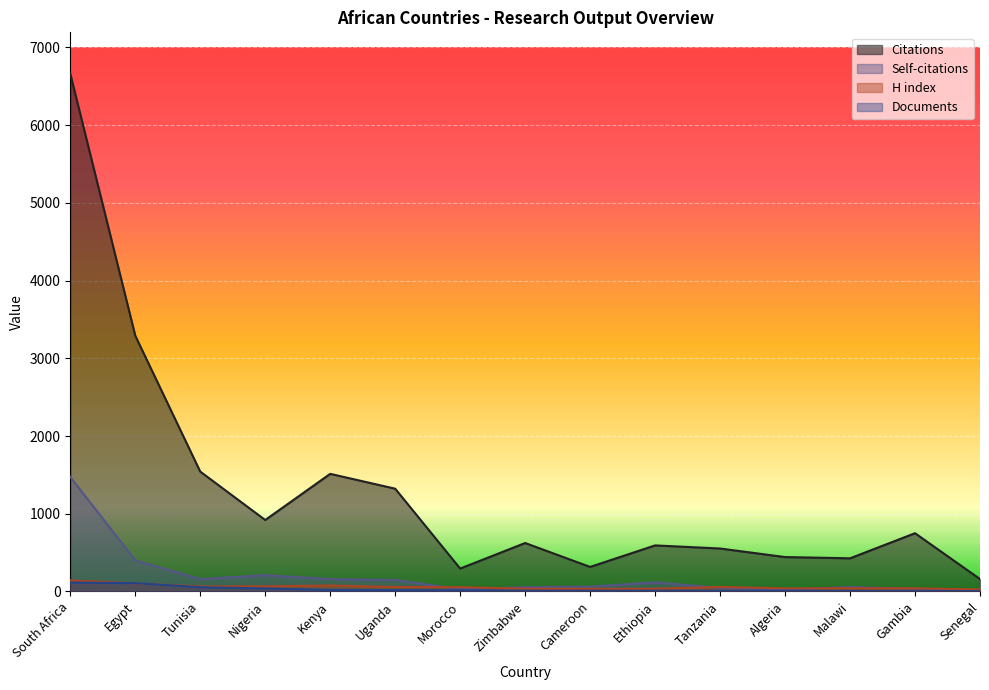

How many data points does each series have?

15